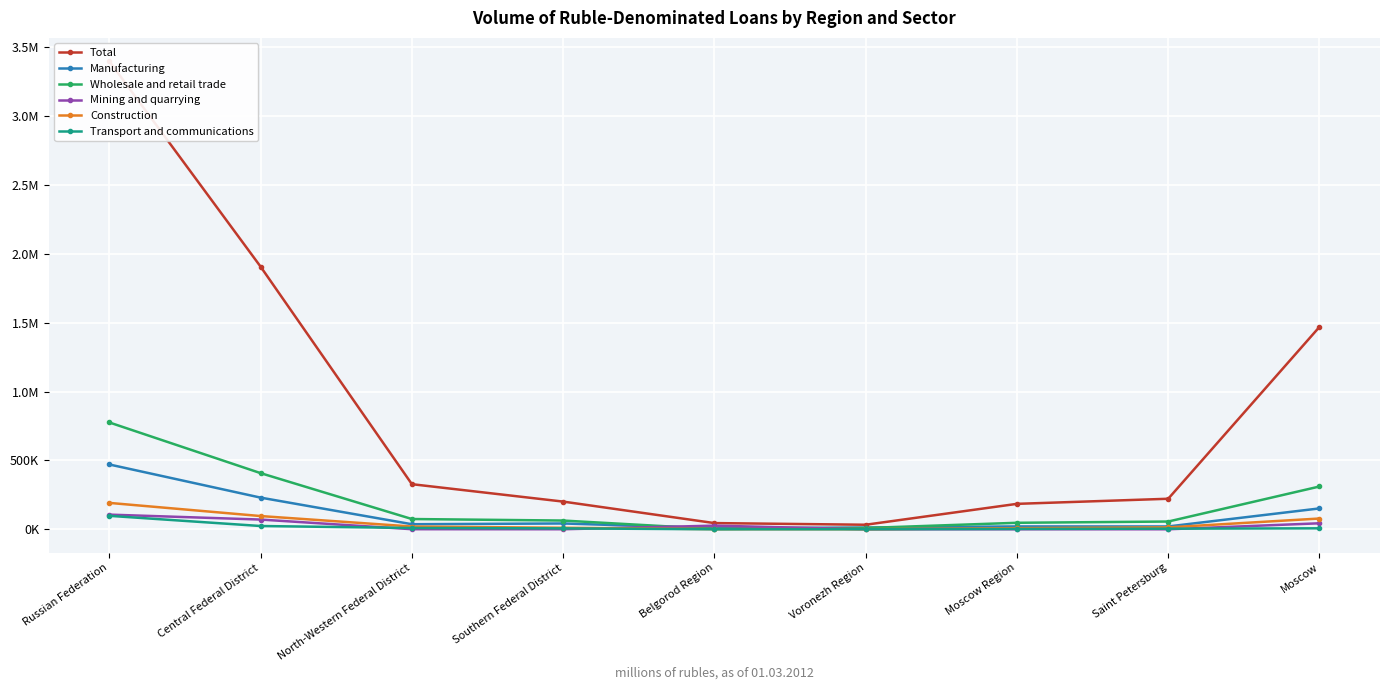

The Transport and communications series shows 35509 at Central Federal District. True or false?

False